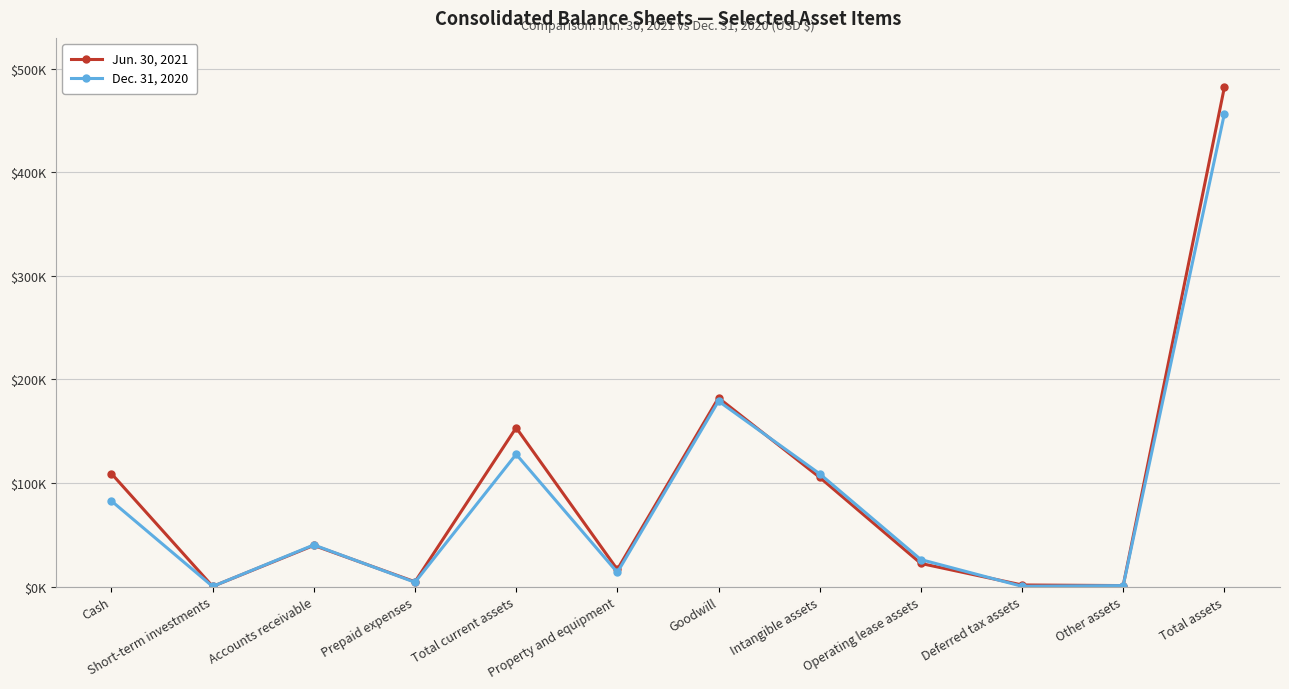

Does the chart have visible grid lines?

Yes